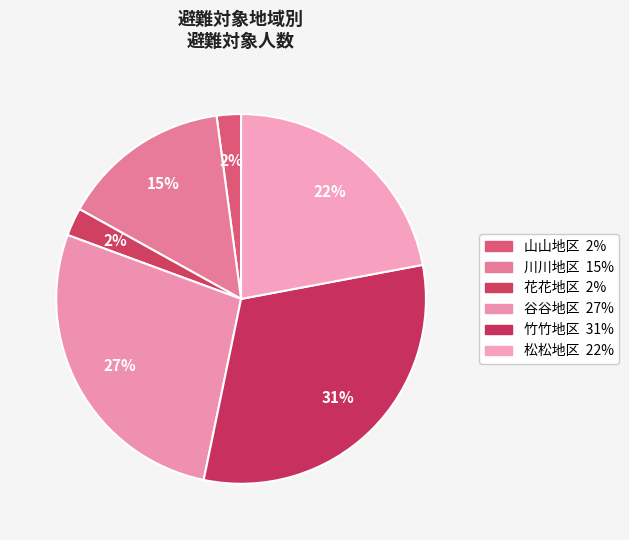

How many segments does this pie chart have?

6